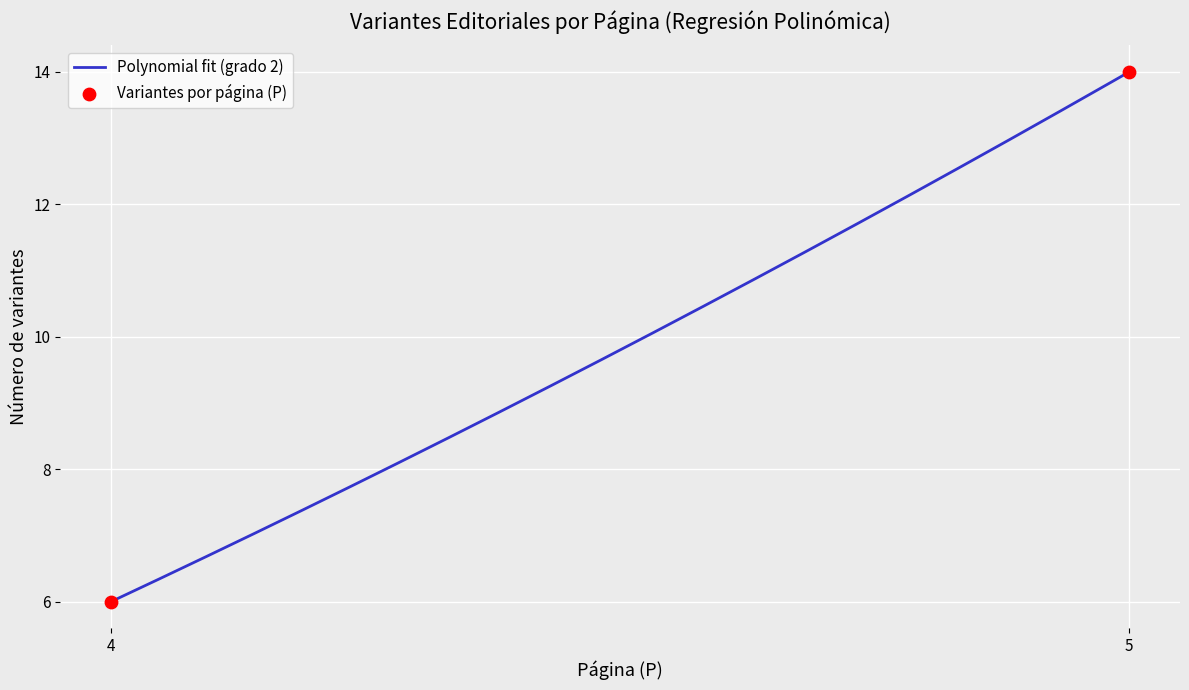

What is the minimum value shown in the chart?

6.0